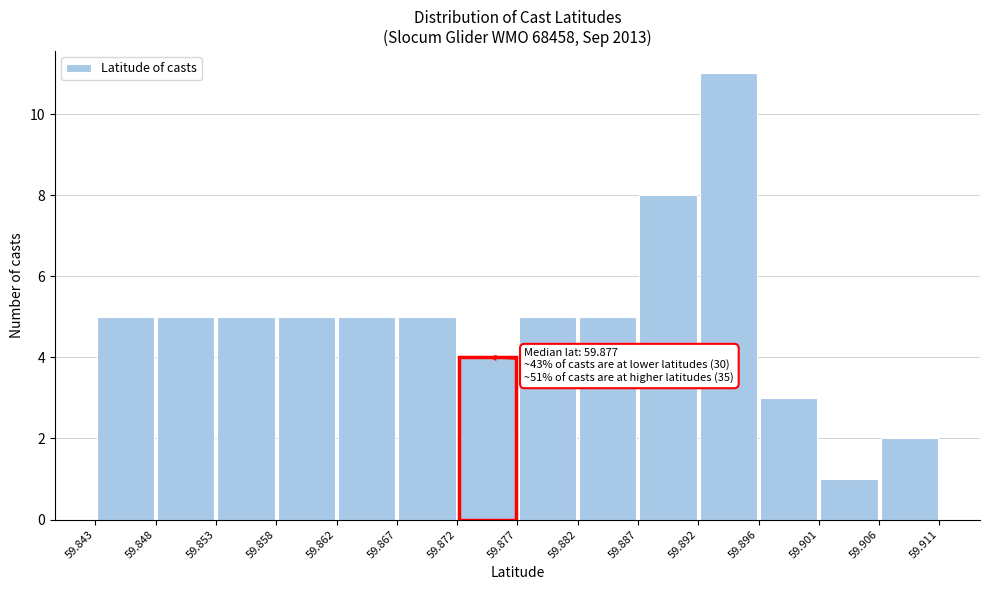

Which range on the x-axis has the tallest bar?

59.892 to 59.896